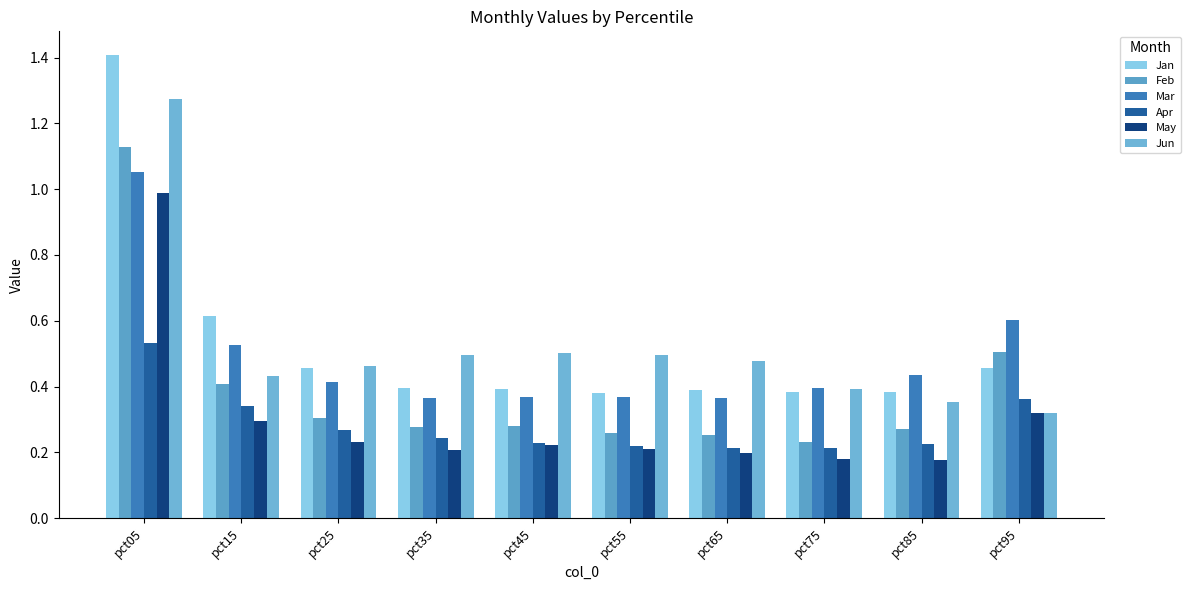

Which series changed the most between pct05 and pct45?

Jan